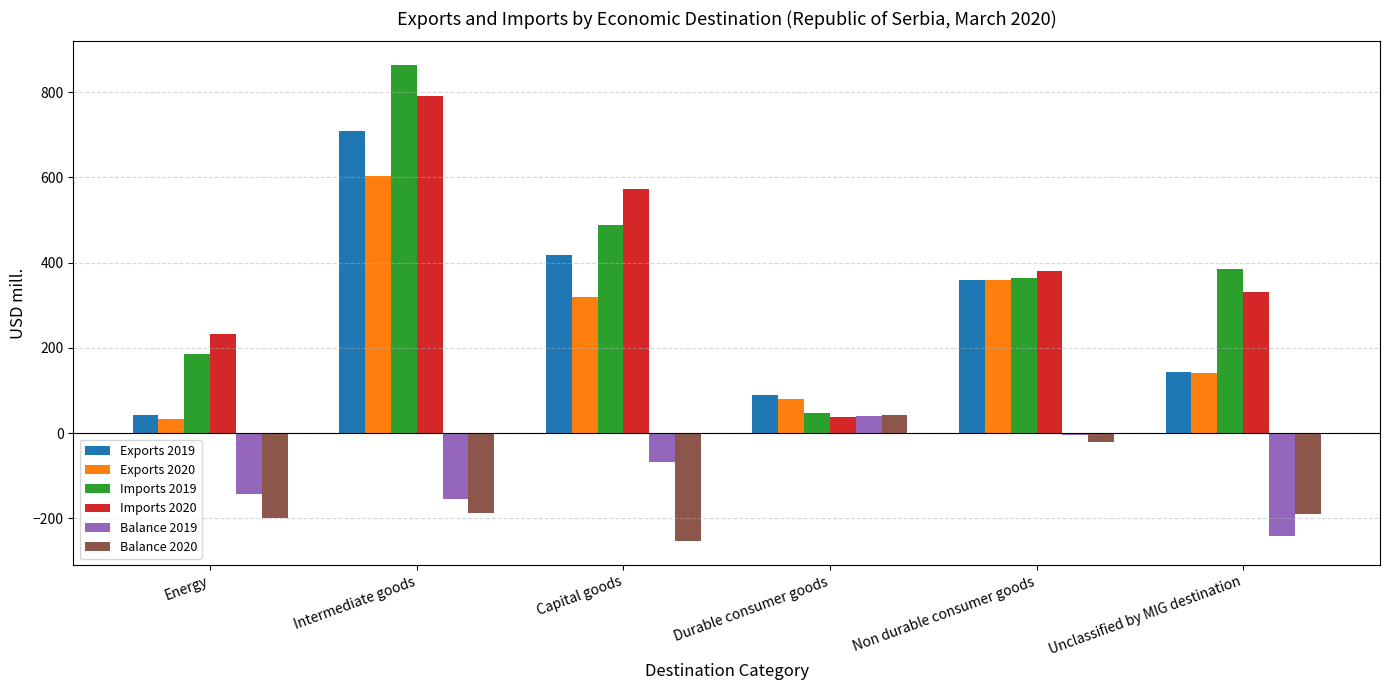

What is the lowest value of the Imports 2019 series?

47.8